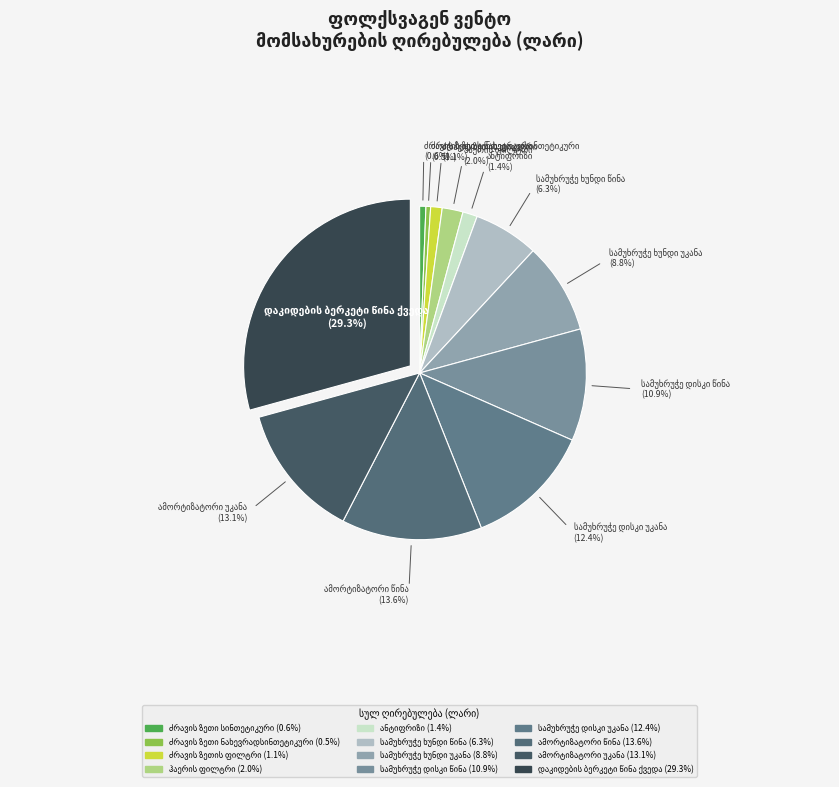

Is there a majority slice in this chart?

No